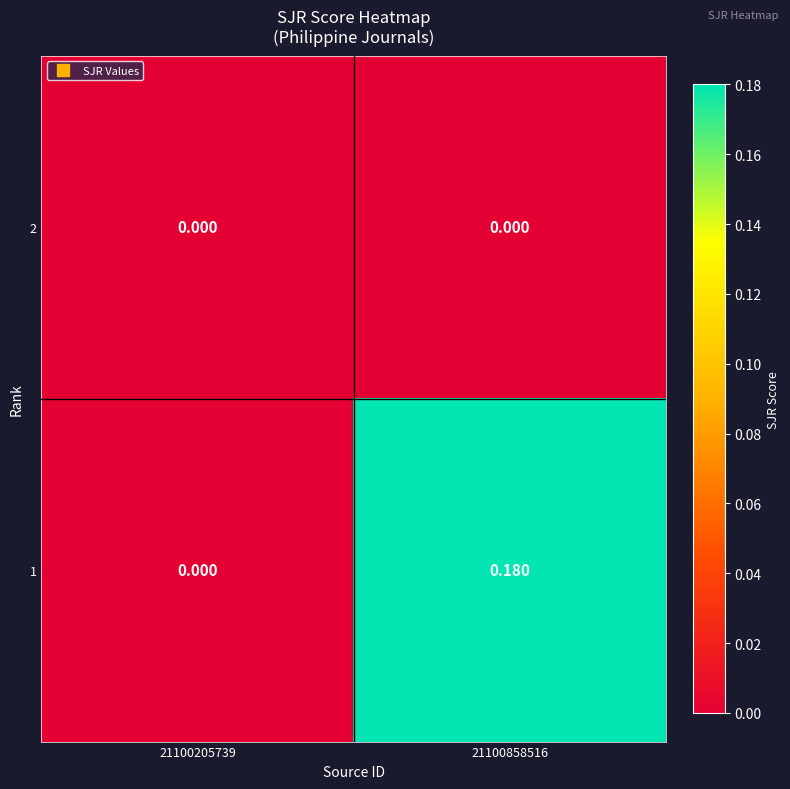

At 21100205739, list the series in order from smallest to largest.

2, 1